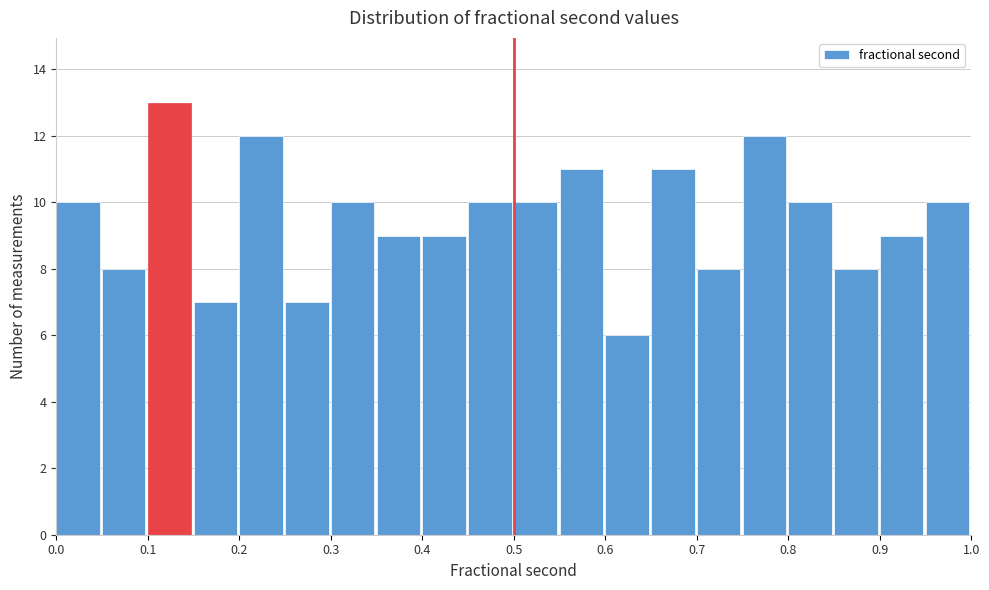

Reading left to right, list every bar in this chart as the range it spans on the x-axis followed by its height. The values are not printed on the chart, so give them approximately, as read against the axis.

0.00 to 0.05: 10
0.05 to 0.10: 8
0.10 to 0.15: 13
0.15 to 0.20: 7
0.20 to 0.25: 12
0.25 to 0.30: 7
0.30 to 0.35: 10
0.35 to 0.40: 9
0.40 to 0.45: 9
0.45 to 0.50: 10
0.50 to 0.55: 10
0.55 to 0.60: 11
0.60 to 0.65: 6
0.65 to 0.70: 11
0.70 to 0.75: 8
0.75 to 0.80: 12
0.80 to 0.85: 10
0.85 to 0.90: 8
0.90 to 0.95: 9
0.95 to 1.00: 10